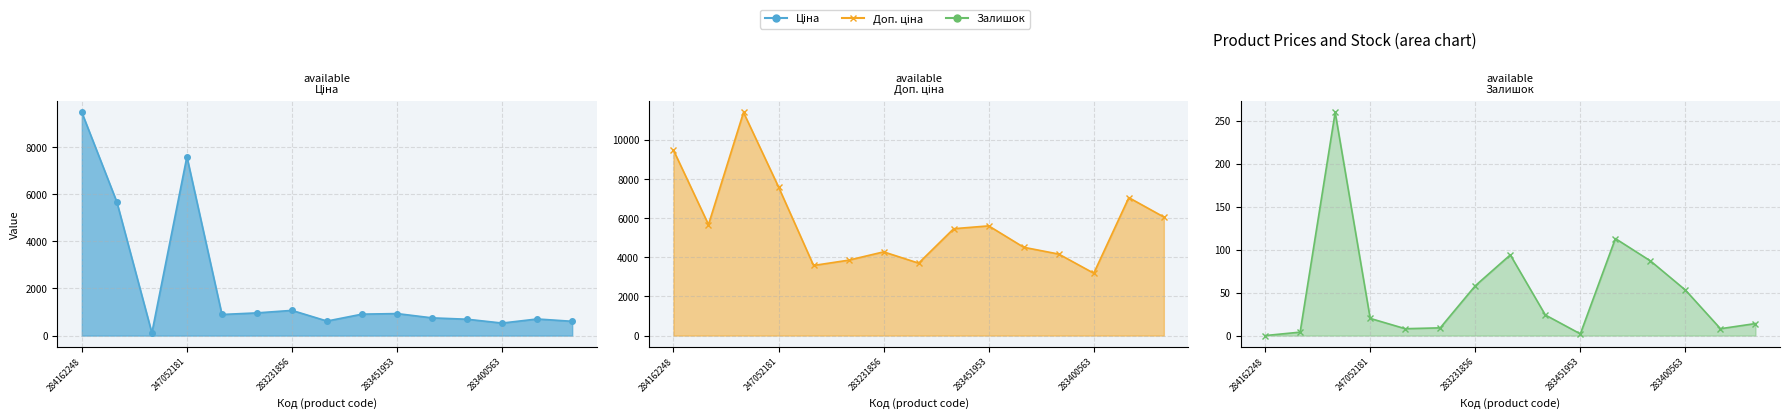

Between 8 and 11, which is larger?

8